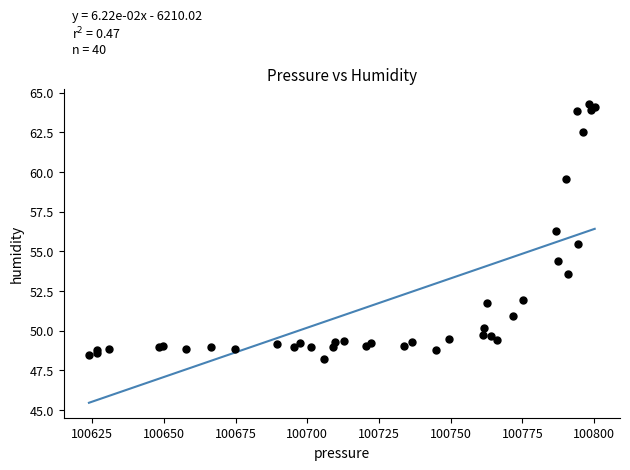

What Y value in the scatter plot is closest to 56?

56.3